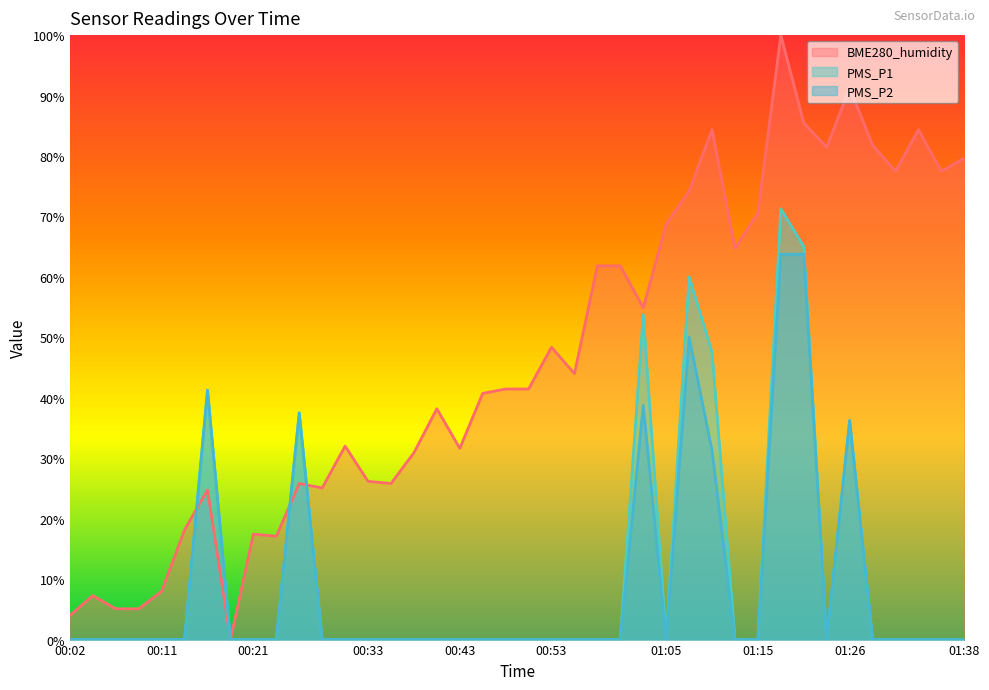

Reading left to right, what are all the values shown in this chart?

BME280_humidity: 4.0	7.3	5.1	5.1	8.0	18.2	24.7	0.0	17.5	17.1	25.8	25.1	32.0	26.2	25.8	30.9	38.2	31.6	40.7	41.5	41.5	48.4	44.0	61.8	61.8	54.9	68.7	74.2	84.4	64.7	70.5	100.0	85.5	81.5	91.3	81.8	77.5	84.4	77.5	79.6
PMS_P1: 0.0	0.0	0.0	0.0	0.0	0.0	41.2	0.0	0.0	0.0	37.5	0.0	0.0	0.0	0.0	0.0	0.0	0.0	0.0	0.0	0.0	0.0	0.0	0.0	0.0	53.8	0.0	60.0	47.5	0.0	0.0	71.2	65.0	0.0	36.2	0.0	0.0	0.0	0.0	0.0
PMS_P2: 0.0	0.0	0.0	0.0	0.0	0.0	41.2	0.0	0.0	0.0	37.5	0.0	0.0	0.0	0.0	0.0	0.0	0.0	0.0	0.0	0.0	0.0	0.0	0.0	0.0	38.8	0.0	50.0	31.2	0.0	0.0	63.7	63.7	0.0	36.2	0.0	0.0	0.0	0.0	0.0